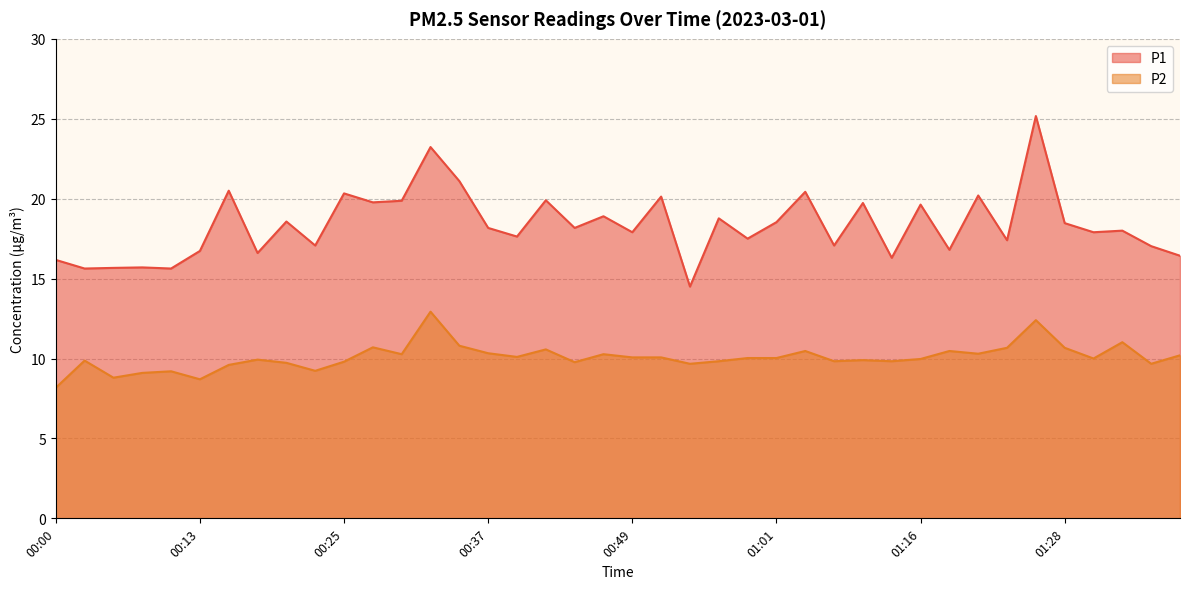

Where does the P1 series first go above 18?

00:15